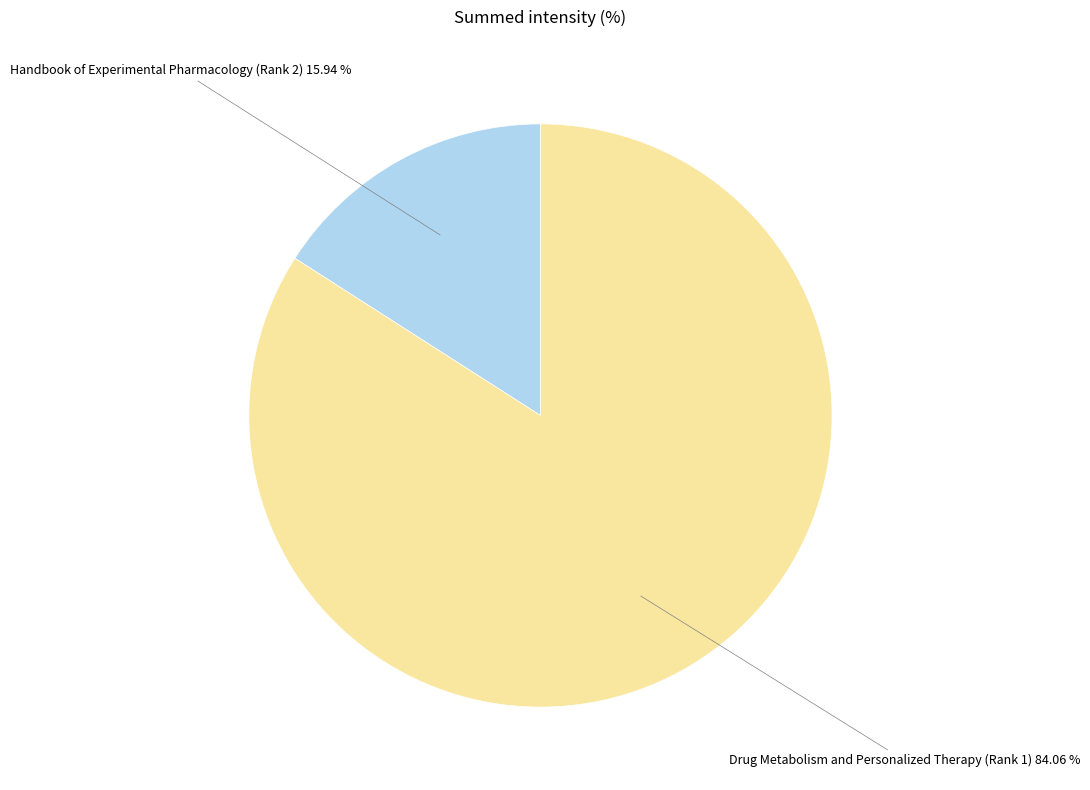

To the nearest percent, what is the combined percentage of Drug Metabolism and Personalized Therapy (Rank 1) and Handbook of Experimental Pharmacology (Rank 2)?

100%